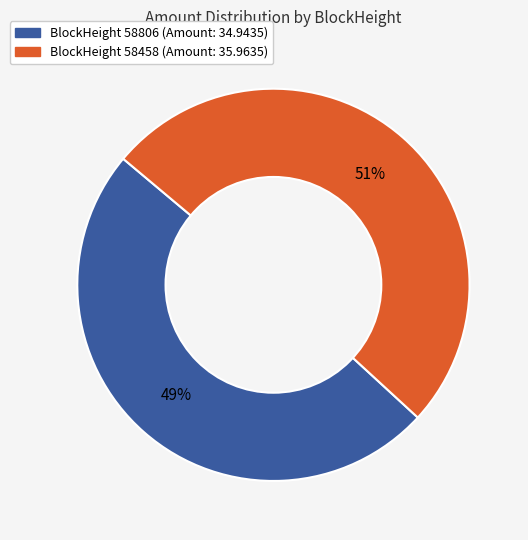

Count the number of slices in the pie.

2